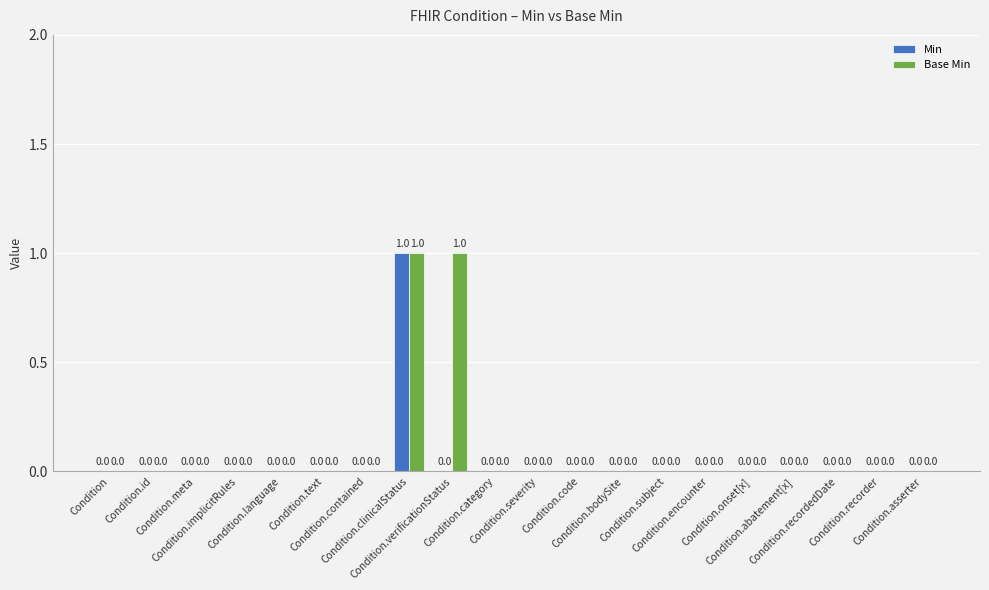

How many Base Min values are between 0 and 1?

20